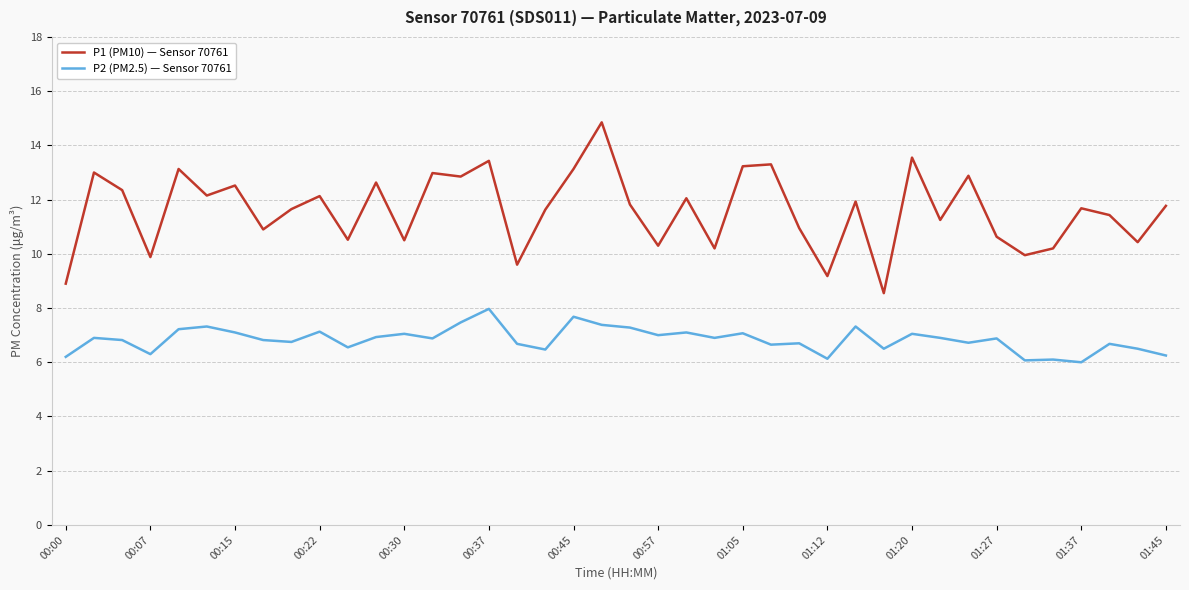

Which series has the widest spread of values?

P1 (PM10) — Sensor 70761